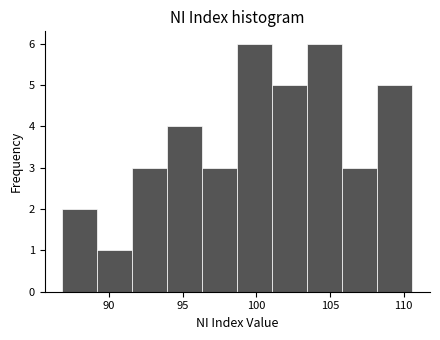

What is the height of the bar covering 106.0 to 108.0 on the x-axis? Neither the bar edges nor the heights are printed on the chart, so give them approximately, as read against the axes.

3